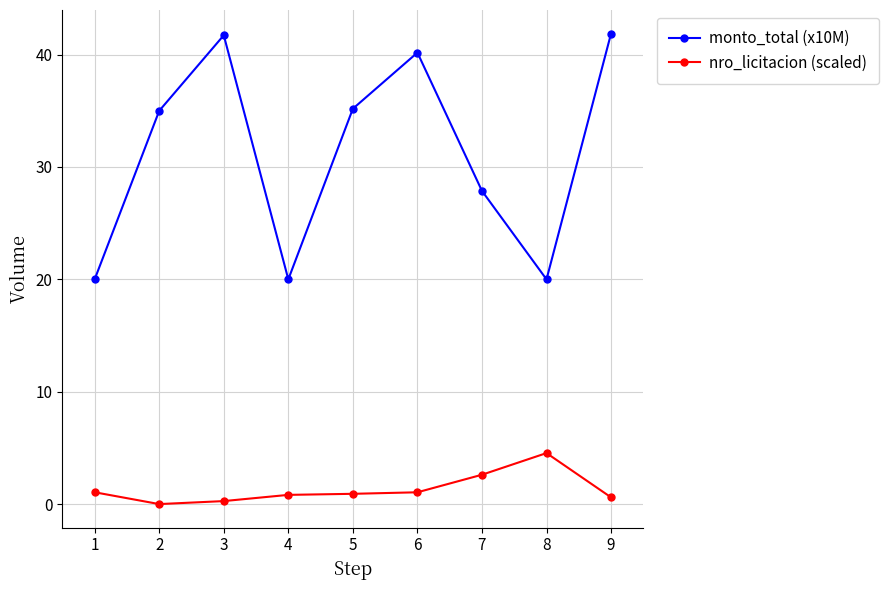

Is this an area chart (filled region under the line)?

No